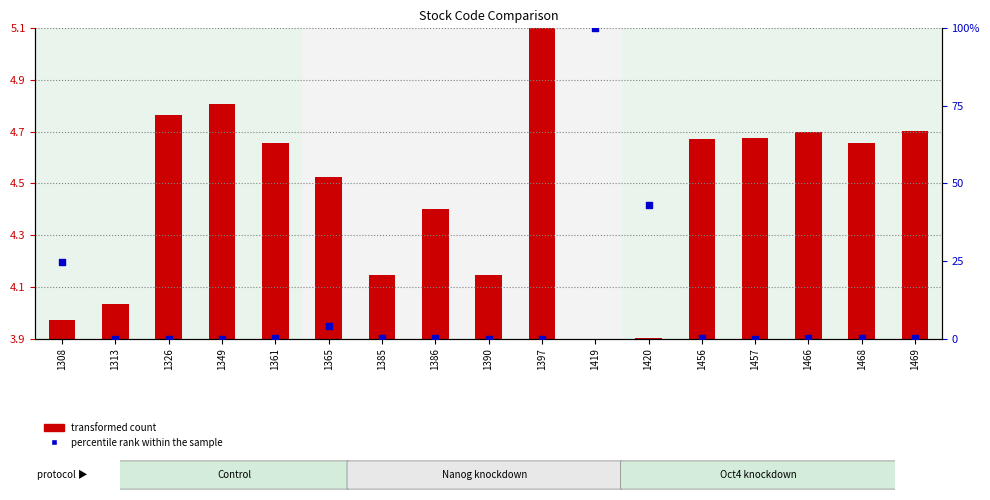

At how many categories does at least one series exceed 41?

2